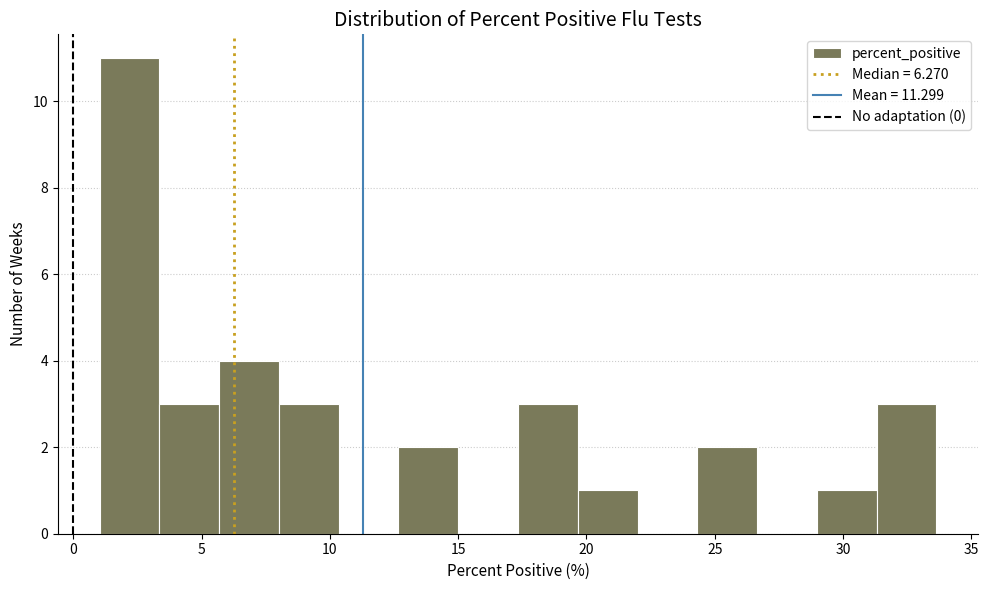

Reading left to right, list every bar in this chart as the range it spans on the x-axis followed by its height. Neither the bar edges nor the heights are printed on the chart, so give them approximately, as read against the axes.

1.0 to 3.5: 11
3.5 to 5.5: 3
5.5 to 8.0: 4
8.0 to 10.5: 3
10.5 to 12.5: 0
12.5 to 15.0: 2
15.0 to 17.5: 0
17.5 to 19.5: 3
19.5 to 22.0: 1
22.0 to 24.5: 0
24.5 to 26.5: 2
26.5 to 29.0: 0
29.0 to 31.5: 1
31.5 to 33.5: 3